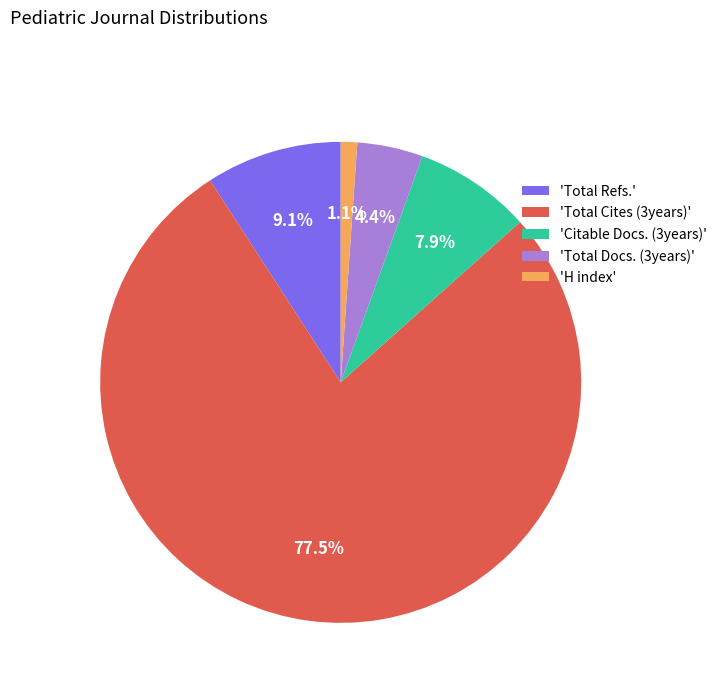

Between 'Total Cites (3years)' and 'Citable Docs. (3years)', which is larger?

'Total Cites (3years)'